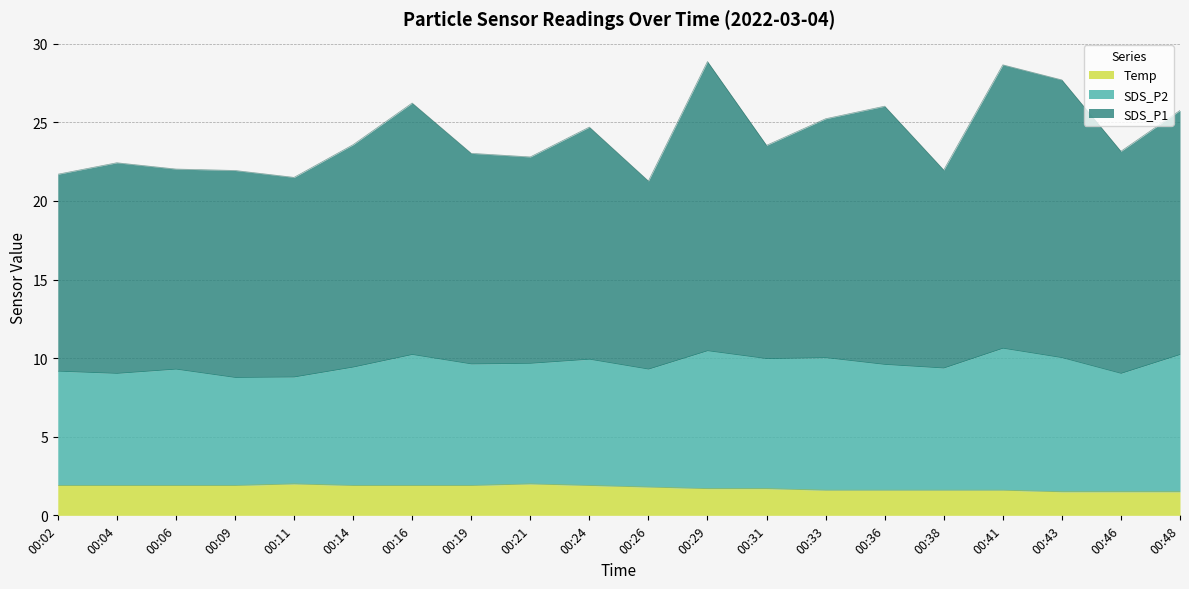

What is the value of the Temp point at the 16th from the left?

1.6